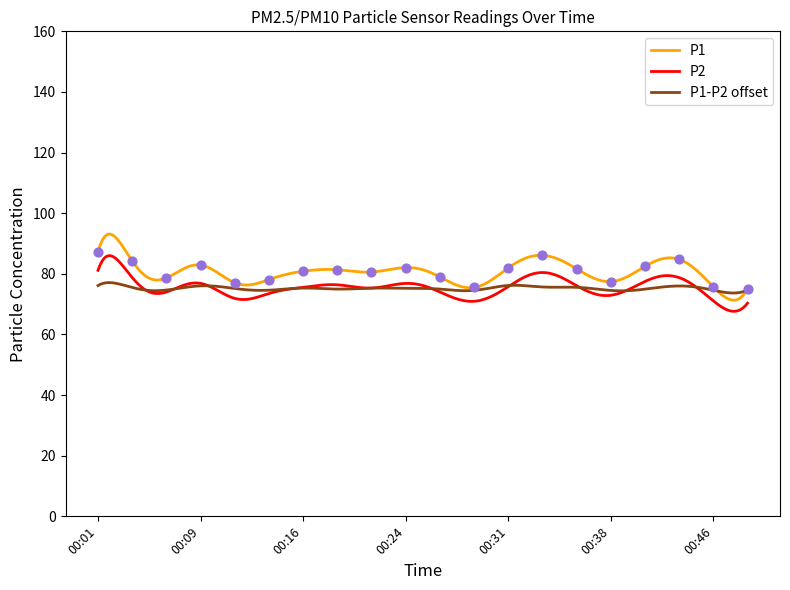

What is the ratio of the value at 00:11 to the value at 00:43?

0.9